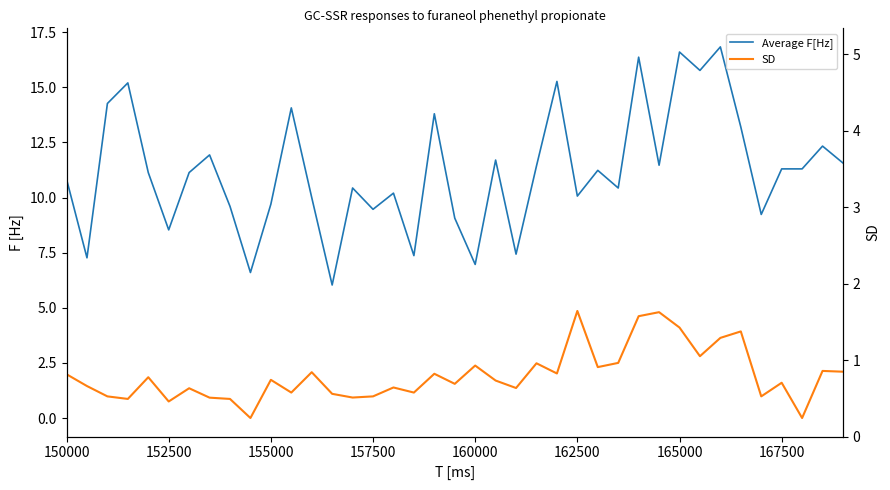

How many interior local peaks does the Average F[Hz] series have?

13